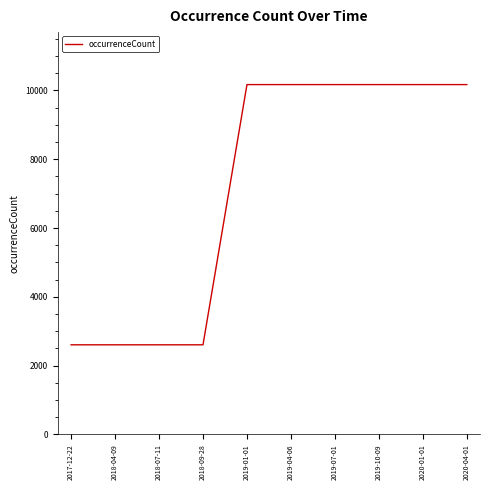

Does the chart display data point markers on the line(s)?

No